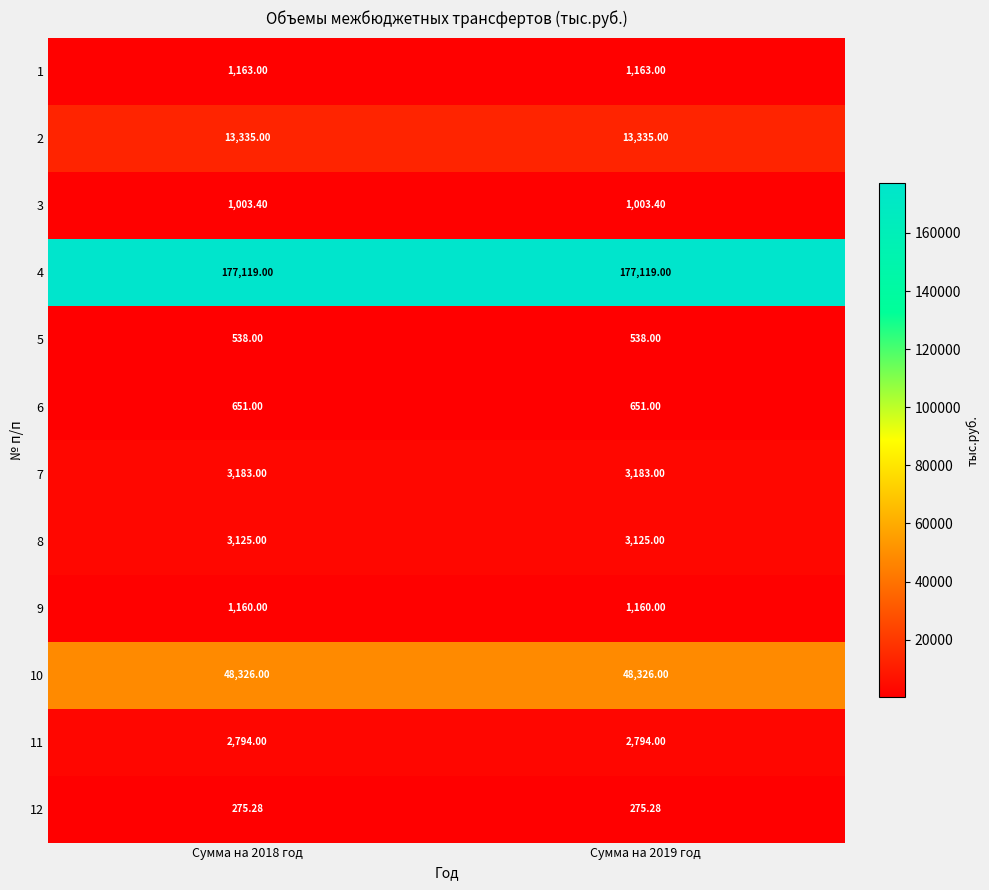

Which series has the largest total across all categories?

4